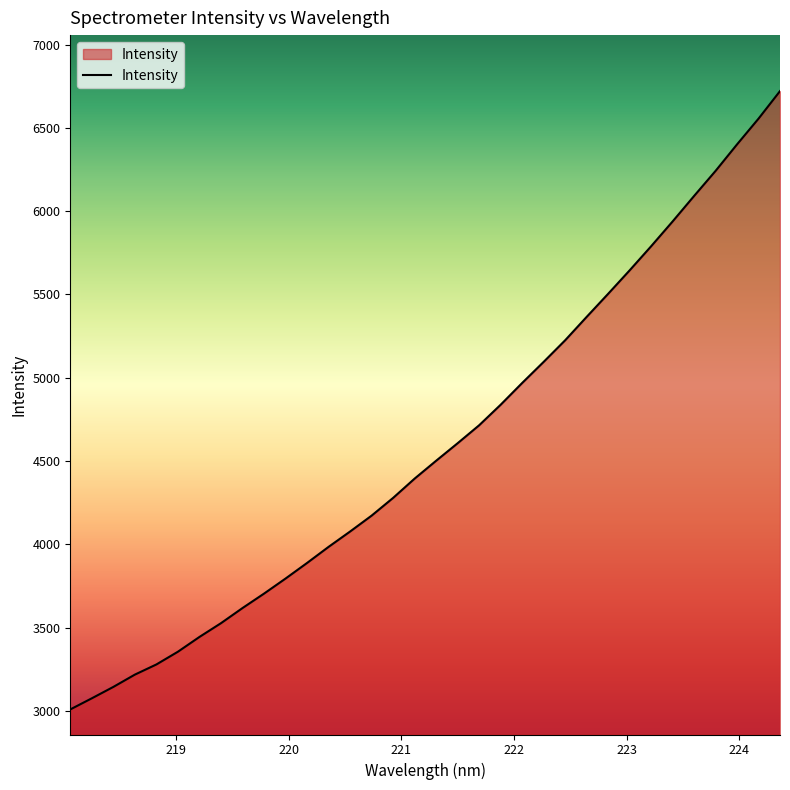

What is the maximum value shown in the chart?

6720.5